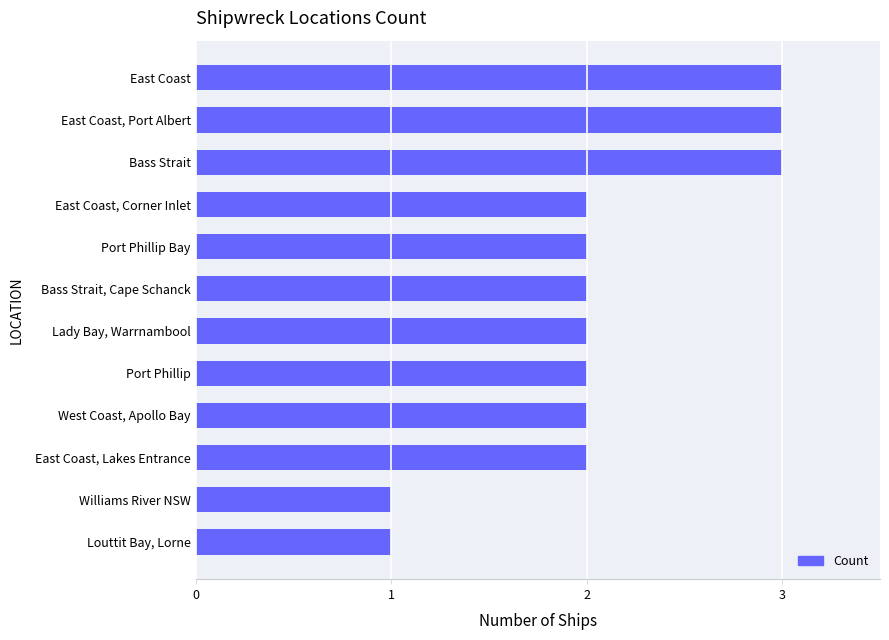

The chart shows a value of 2 at East Coast, Corner Inlet. True or false?

True